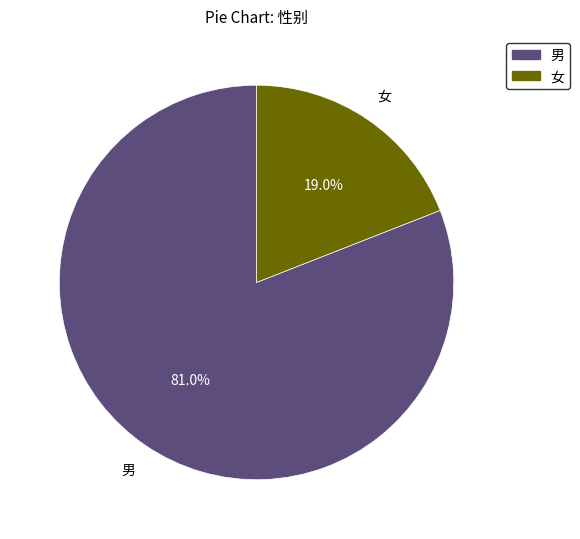

To the nearest percent, what percentage of the pie is 男?

81%